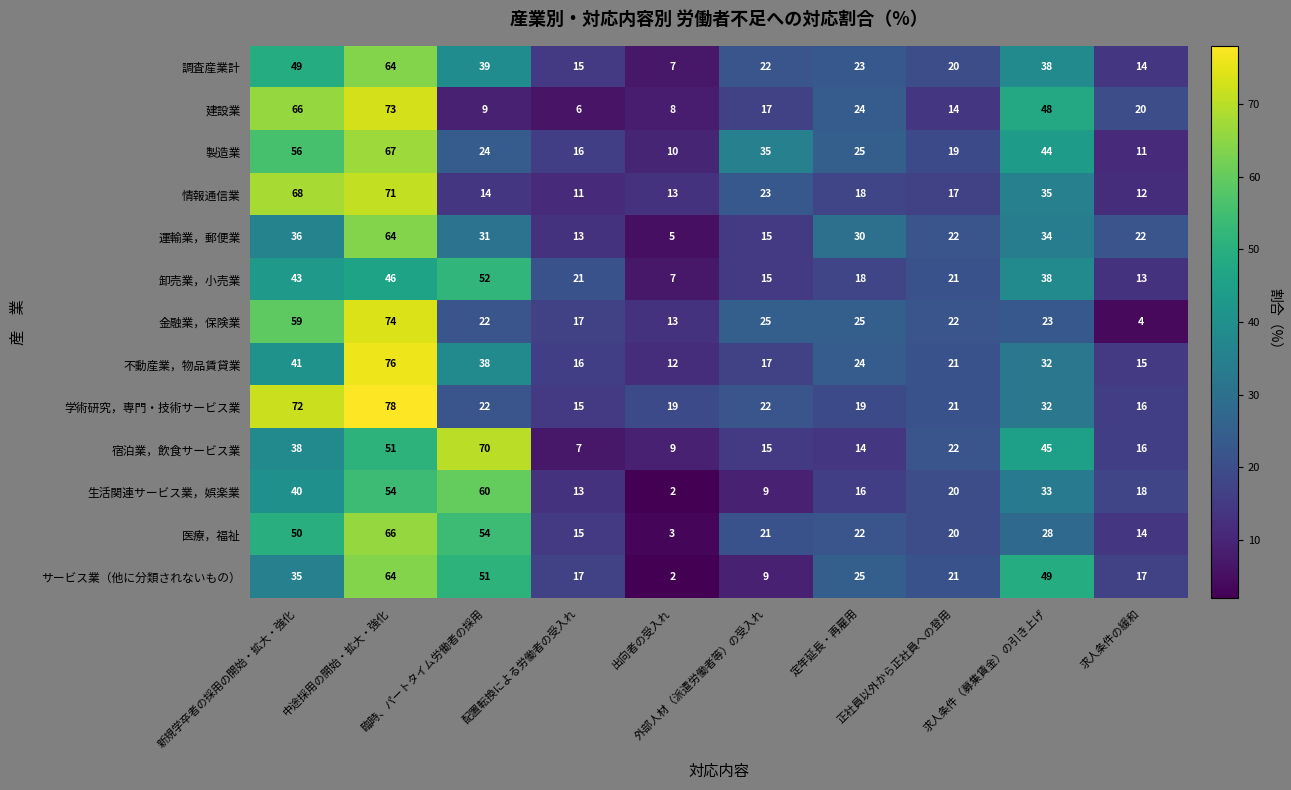

What is the average value of the サービス業（他に分類されないもの） series?

29